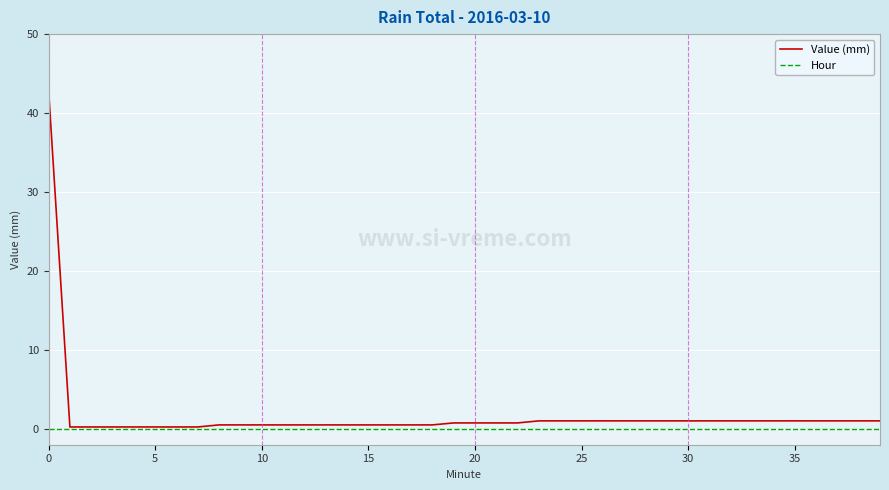

How many lines are shown in the chart?

2